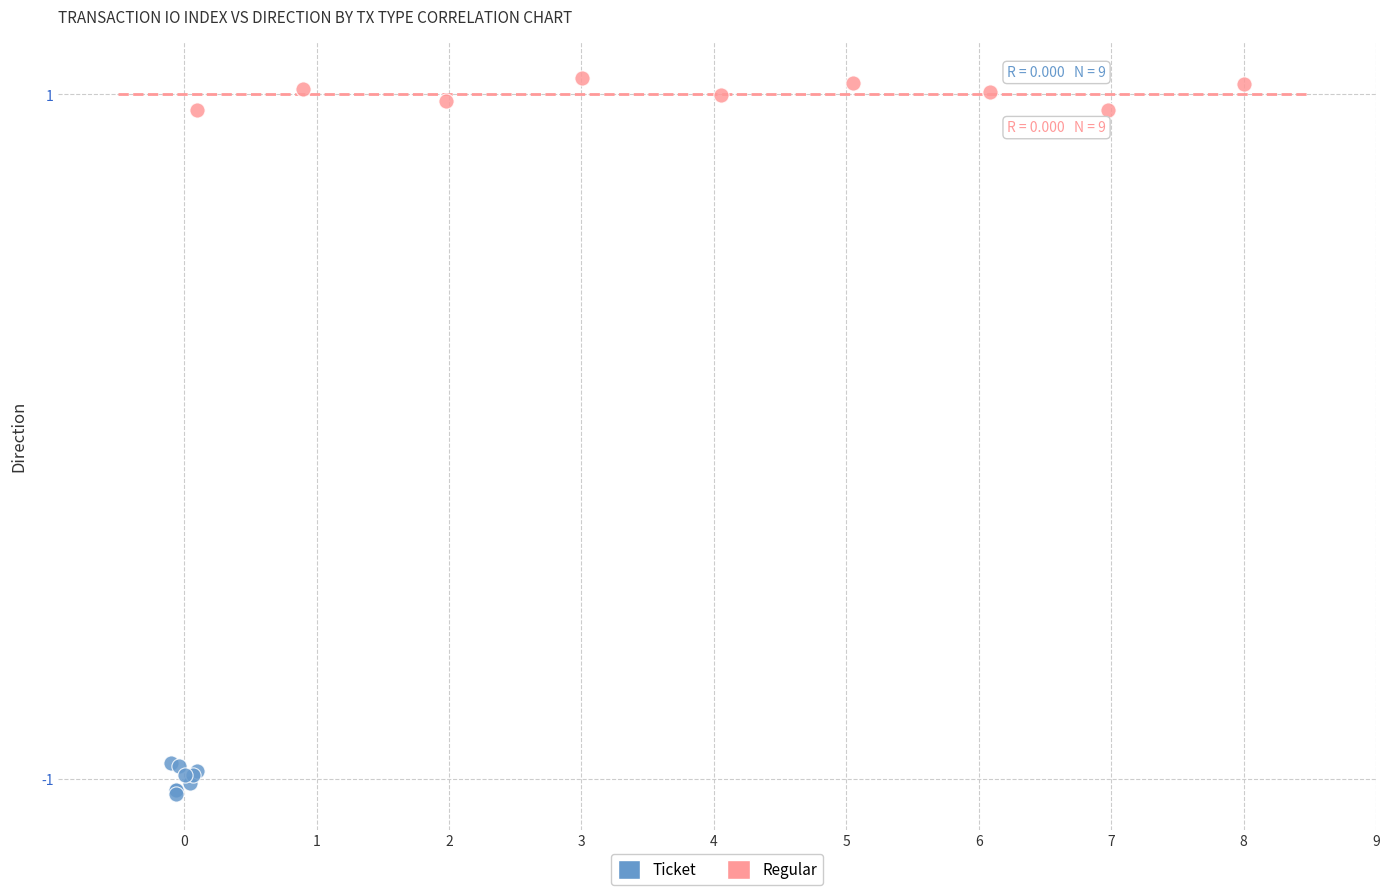

What are all the series names shown in the legend?

Ticket, Regular